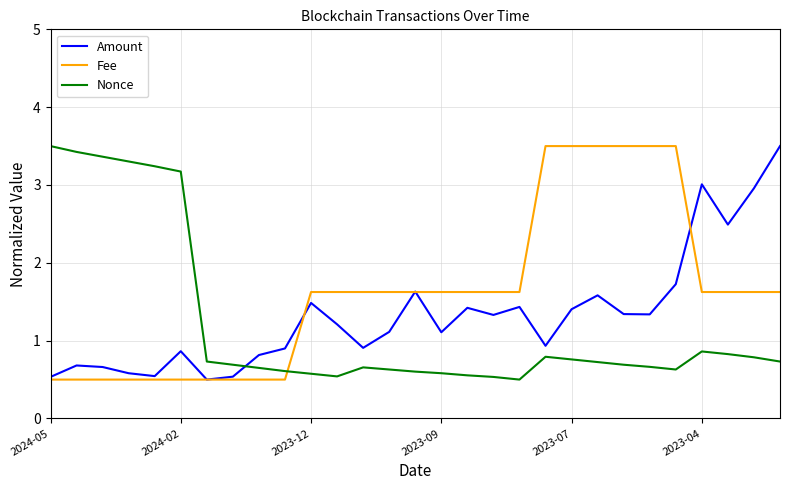

How many times do Nonce and Amount cross each other?

1